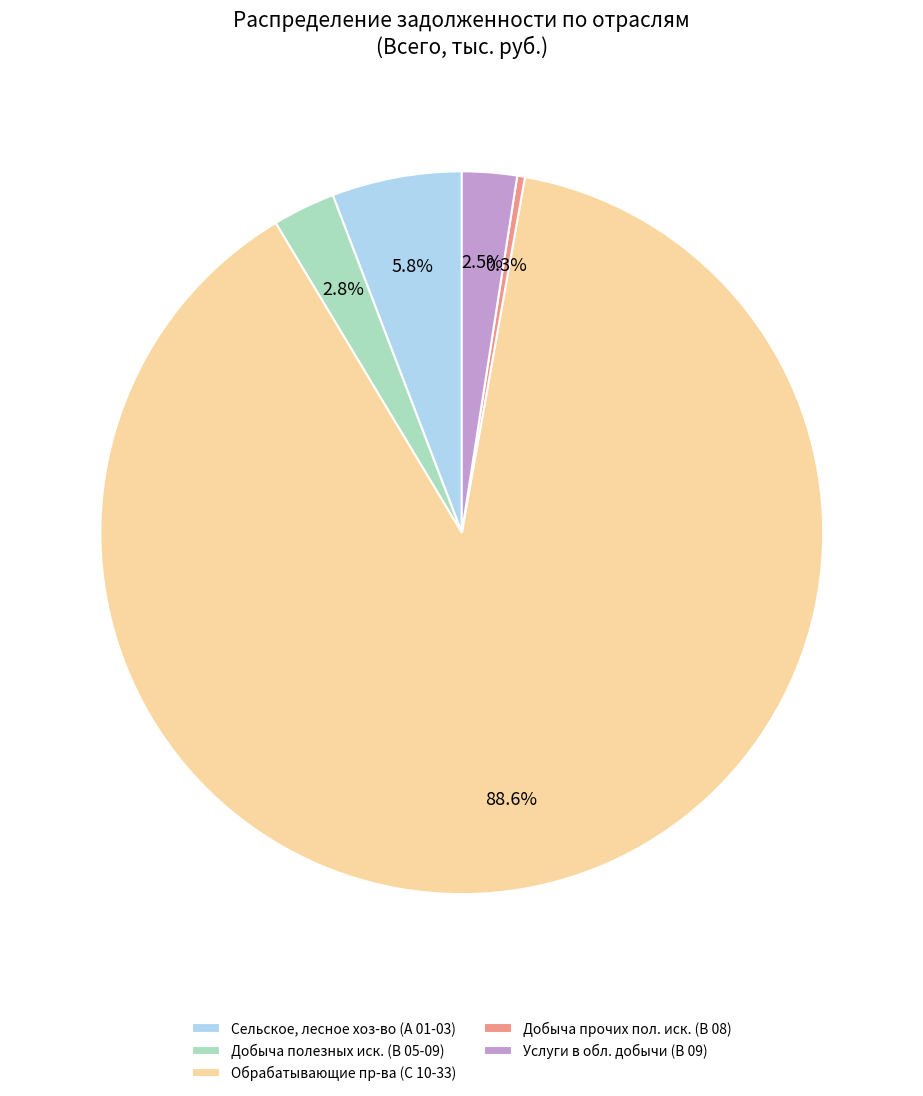

Between Добыча прочих пол. иск. (B 08) and Добыча полезных иск. (B 05-09), which is larger?

Добыча полезных иск. (B 05-09)